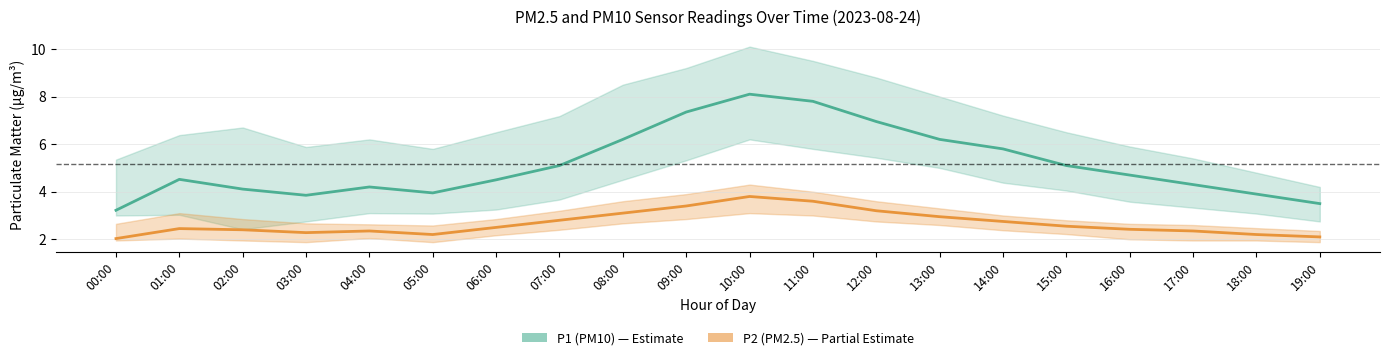

Does the chart have visible grid lines?

Yes